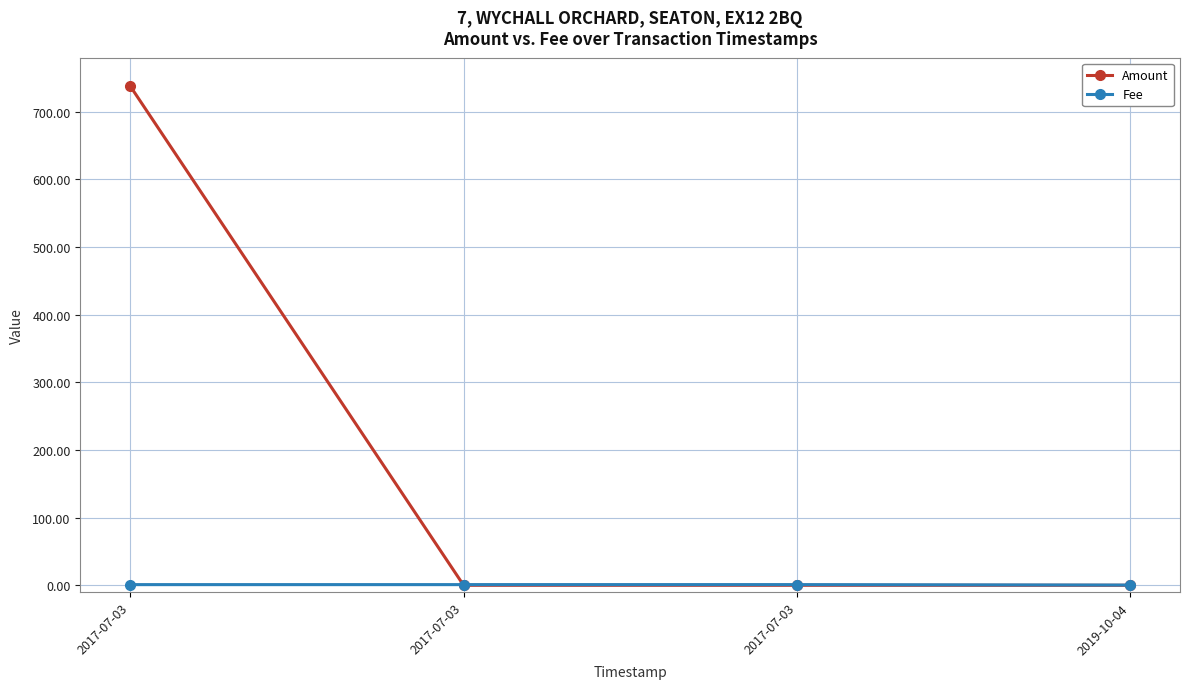

Is it true that Fee equals 0.2 at 2019-10-04?

False